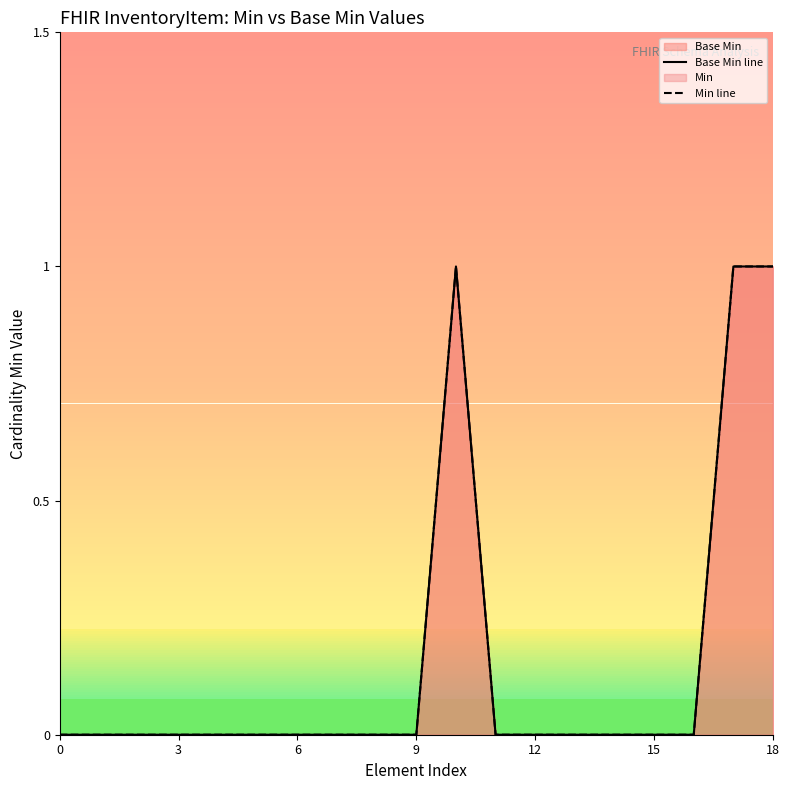

Which series has the widest spread of values?

Base Min line